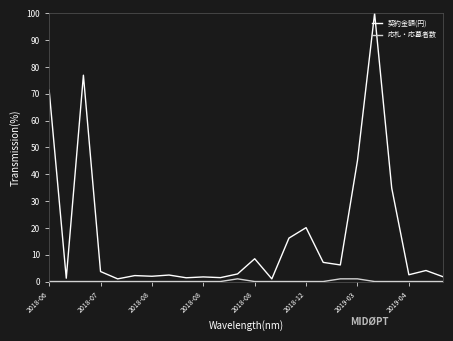

In 契約金額(円), how many points are lower than both neighbors (excluding endpoints)?

8